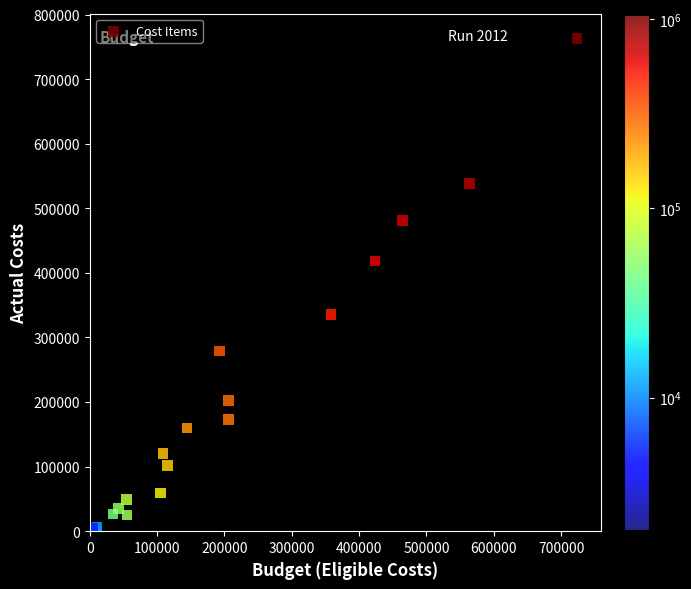

What Y value in the scatter plot is closest to 381718?

418257.5